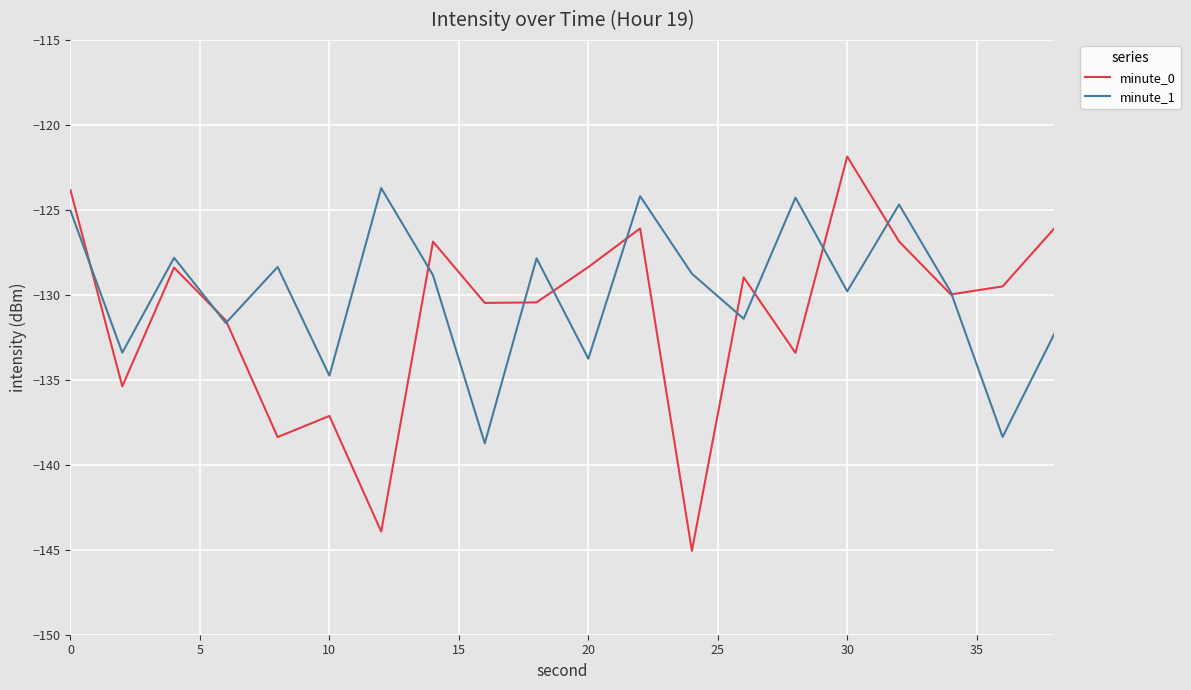

What is the maximum value for minute_1?

-123.7